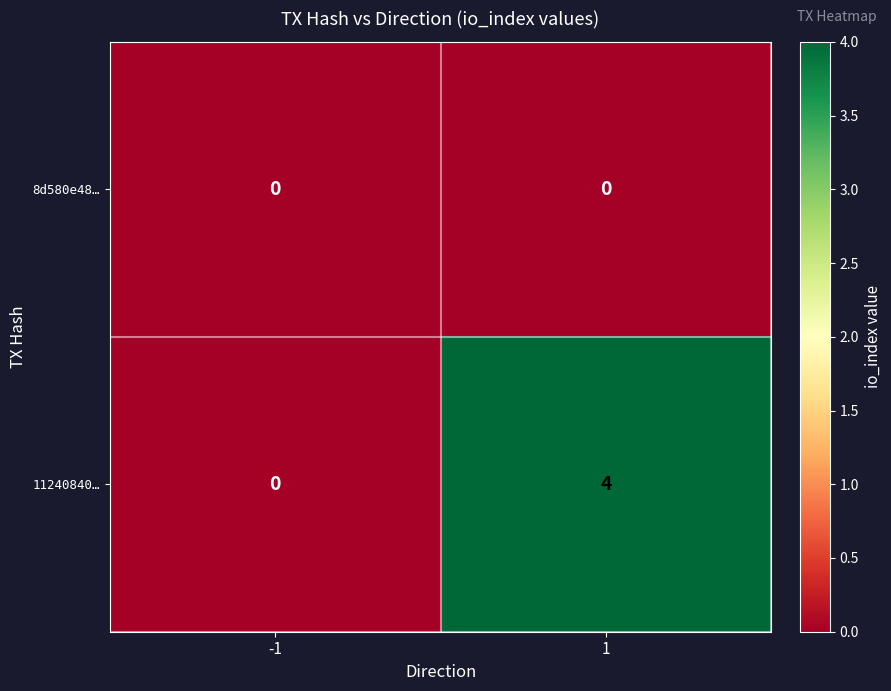

At which category is the sum across all series the highest?

1